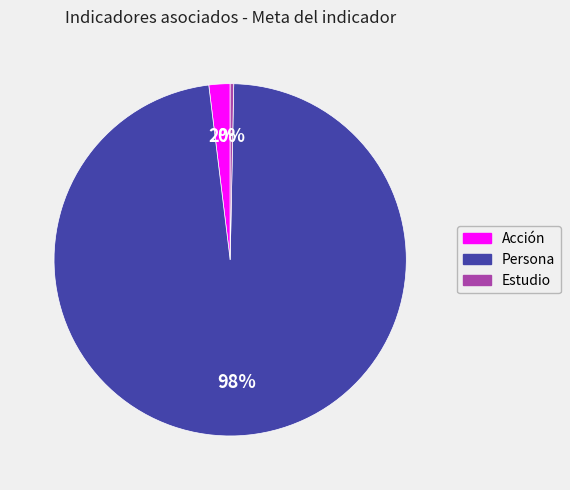

Which slice is the largest?

Persona